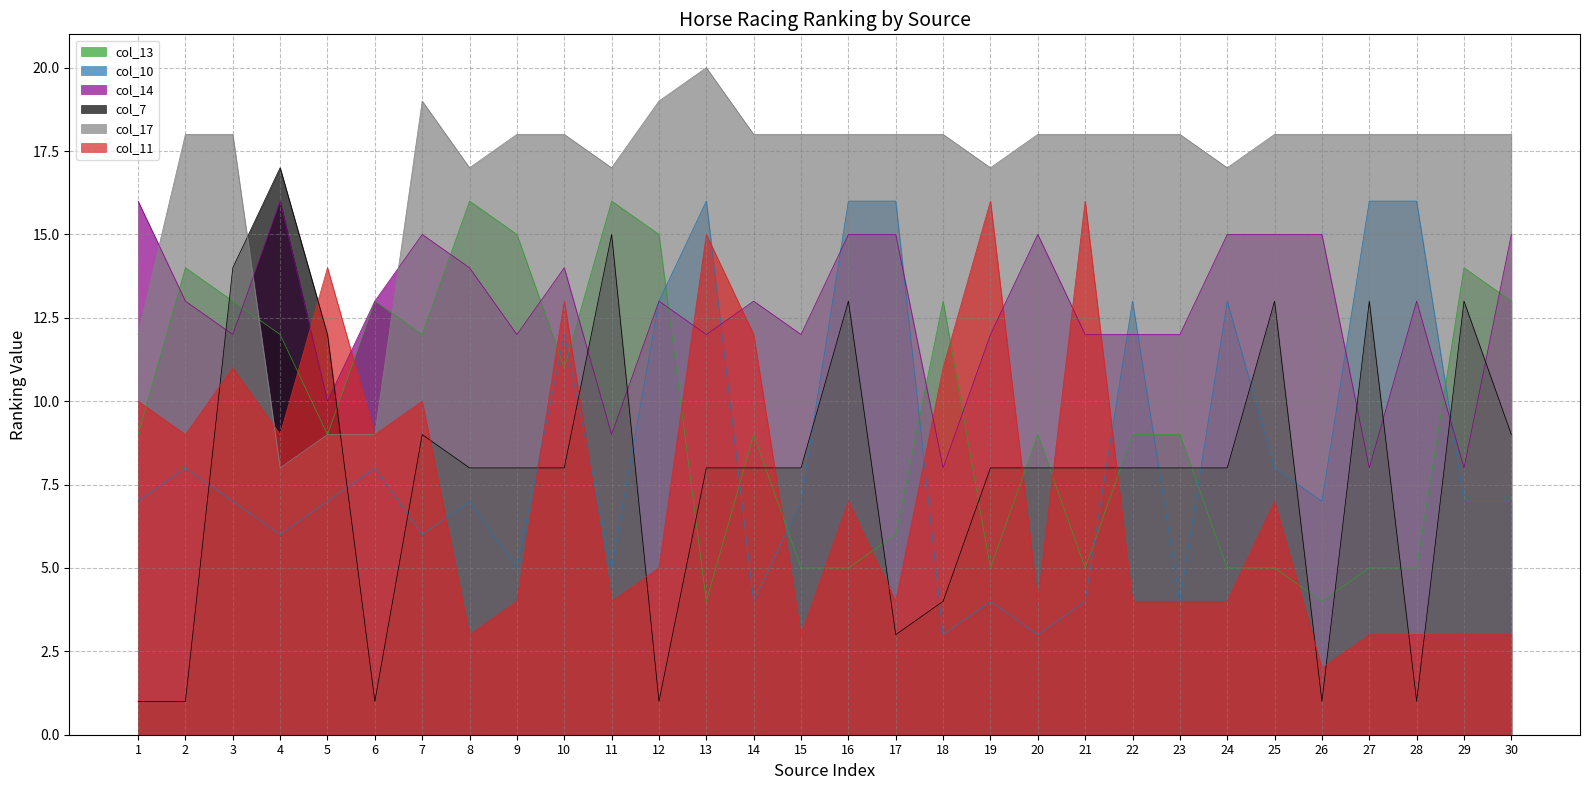

The col_11 series shows 3 at 8. True or false?

True